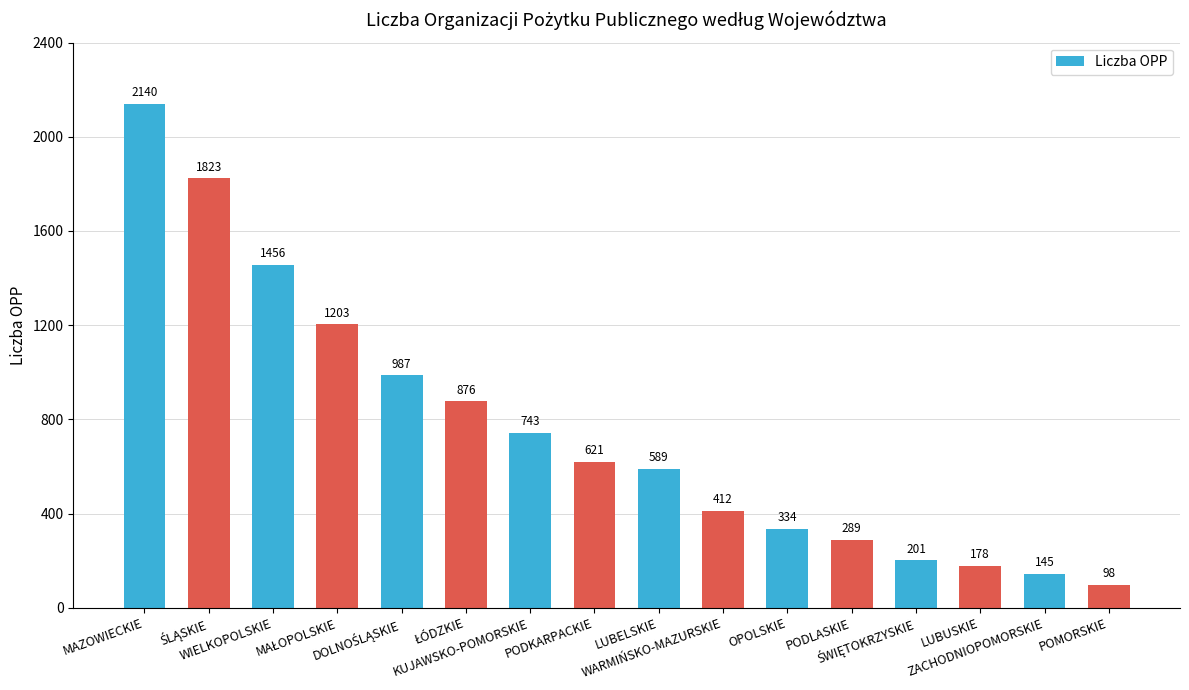

Approximately how many times larger is the value at POMORSKIE compared to KUJAWSKO-POMORSKIE?

0.1